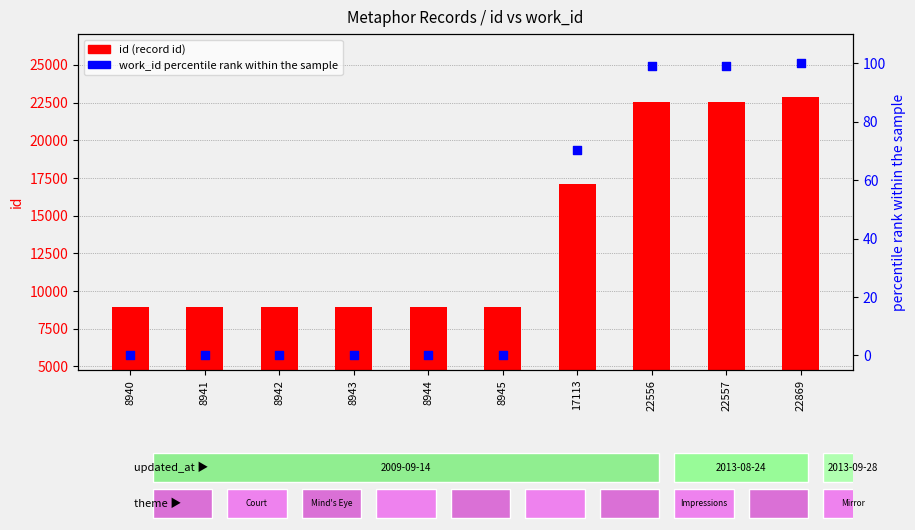

What is the total value across all series at 8940?

8940.0